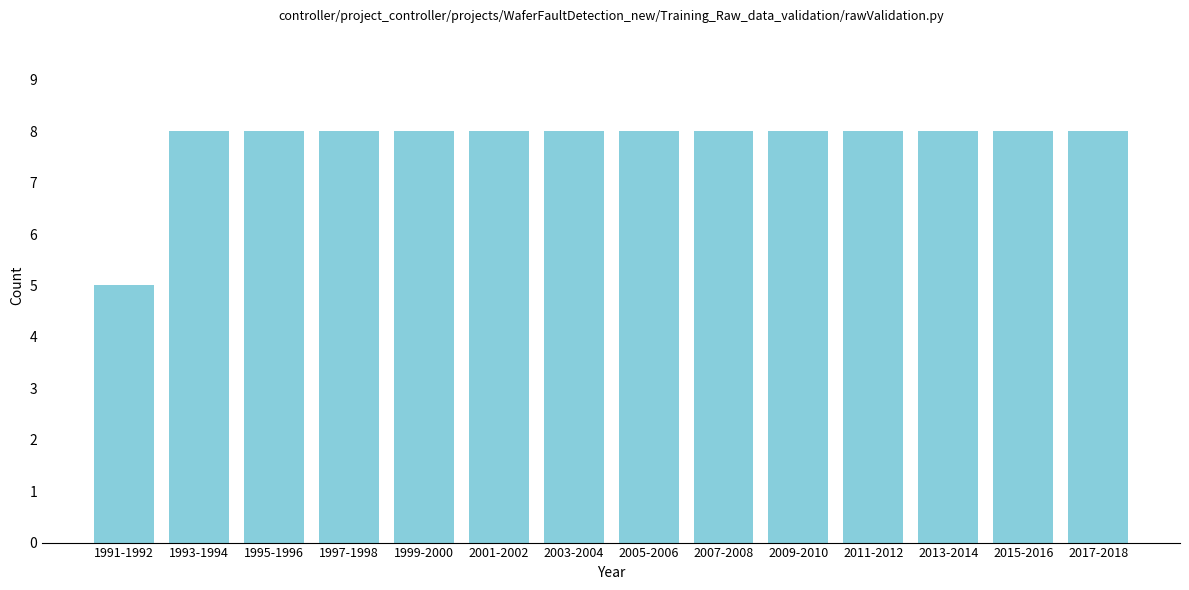

Reading left to right, extract all data points from this chart.

1991-1992=5	1993-1994=8	1995-1996=8	1997-1998=8	1999-2000=8	2001-2002=8	2003-2004=8	2005-2006=8	2007-2008=8	2009-2010=8	2011-2012=8	2013-2014=8	2015-2016=8	2017-2018=8